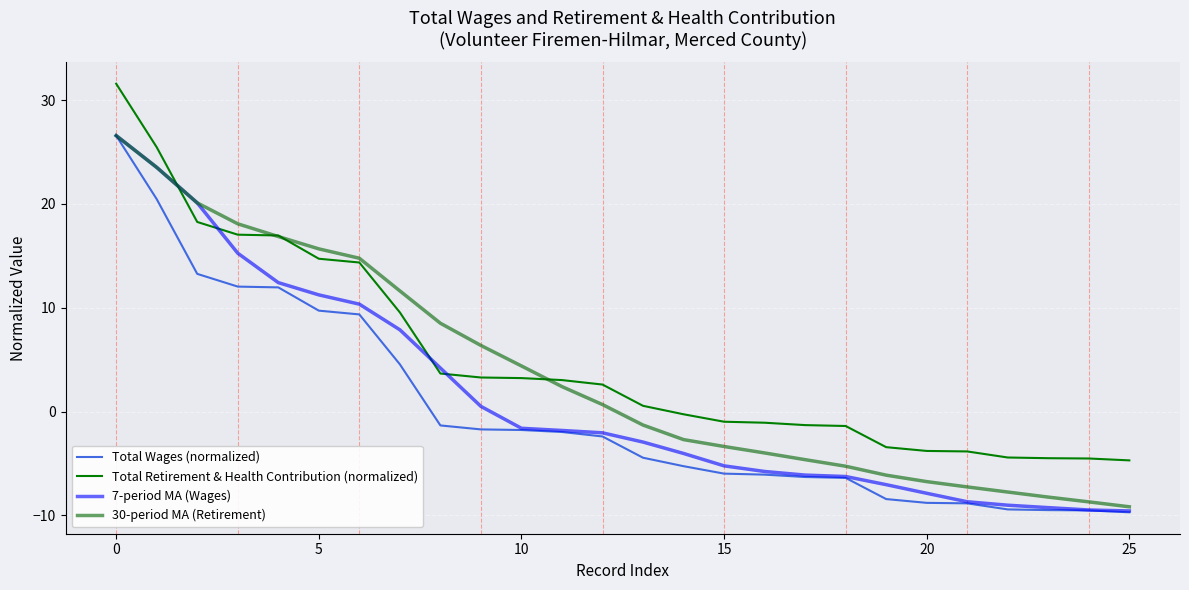

Reading left to right, what are all the values shown in this chart?

Total Wages (normalized): 26.6	20.5	13.3	12.0	12.0	9.7	9.4	4.5	-1.3	-1.7	-1.8	-2.0	-2.4	-4.4	-5.3	-6.0	-6.1	-6.3	-6.4	-8.4	-8.8	-8.8	-9.4	-9.5	-9.5	-9.7
Total Retirement & Health Contribution (normalized): 31.6	25.5	18.3	17.0	17.0	14.7	14.4	9.5	3.7	3.3	3.2	3.0	2.6	0.6	-0.3	-1.0	-1.1	-1.3	-1.4	-3.4	-3.8	-3.8	-4.4	-4.5	-4.5	-4.7
7-period MA (Wages): 26.6	23.5	20.1	15.3	12.4	11.2	10.3	7.9	4.2	0.5	-1.6	-1.8	-2.1	-2.9	-4.0	-5.2	-5.8	-6.1	-6.3	-7.0	-7.9	-8.7	-9.0	-9.3	-9.5	-9.6
30-period MA (Retirement): 26.6	23.5	20.1	18.1	16.9	15.7	14.8	11.6	8.5	6.4	4.4	2.4	0.7	-1.3	-2.7	-3.4	-4.0	-4.6	-5.3	-6.1	-6.7	-7.3	-7.8	-8.2	-8.7	-9.2